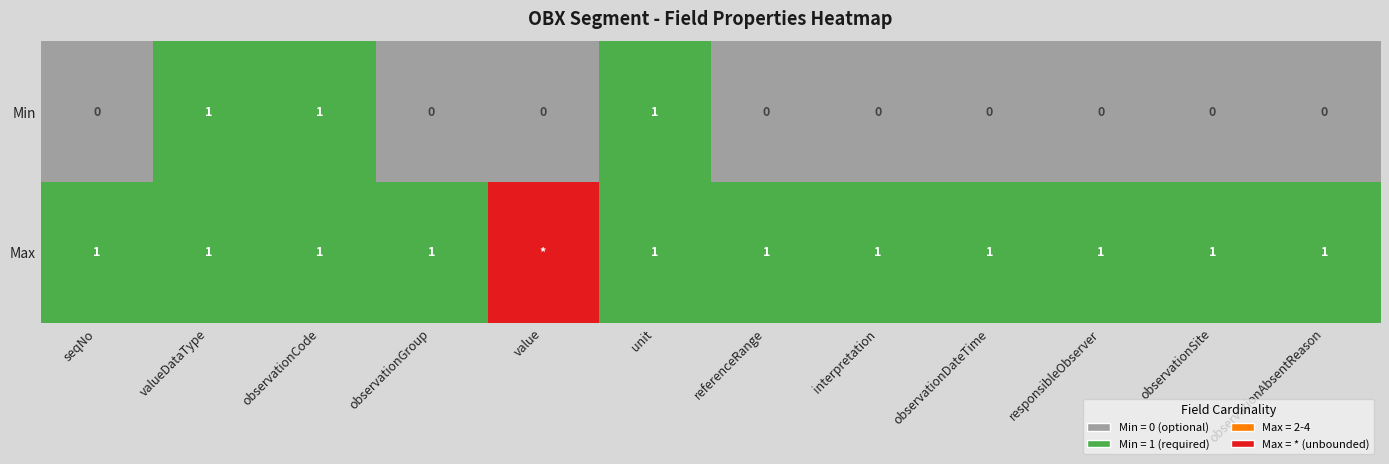

How many series are shown in this chart?

2